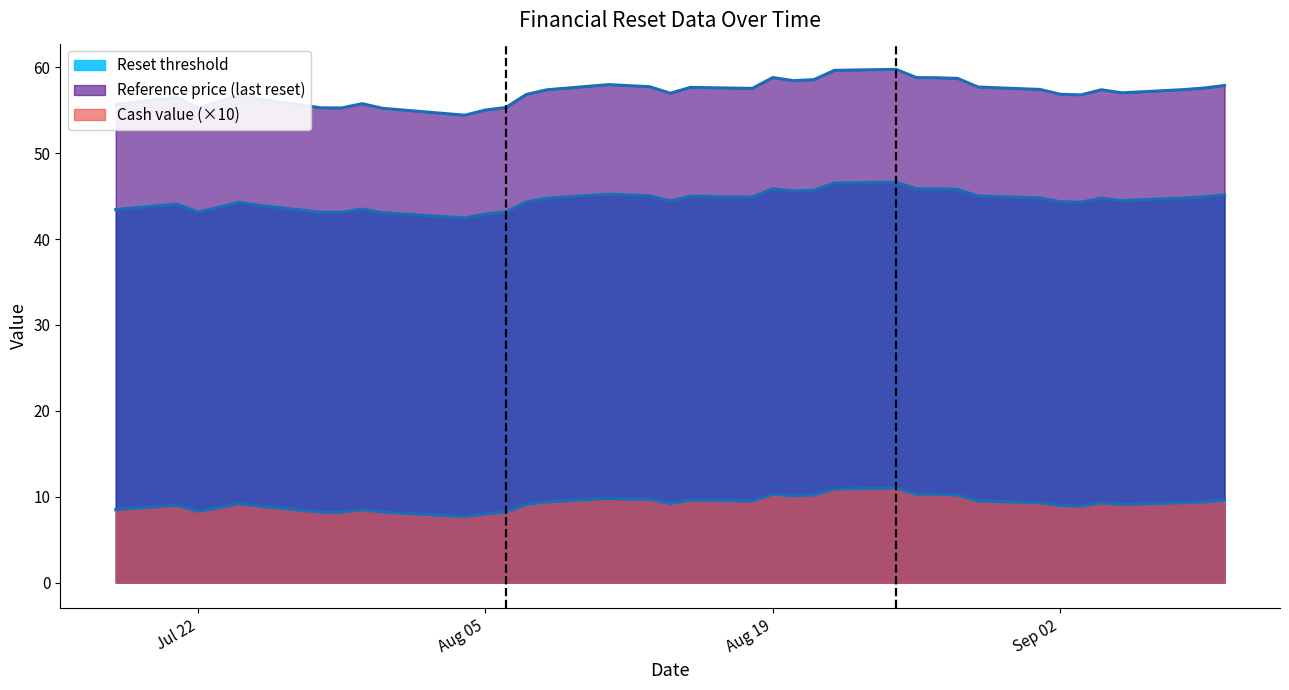

In Reference price (last reset), how many points are lower than both neighbors (excluding endpoints)?

8